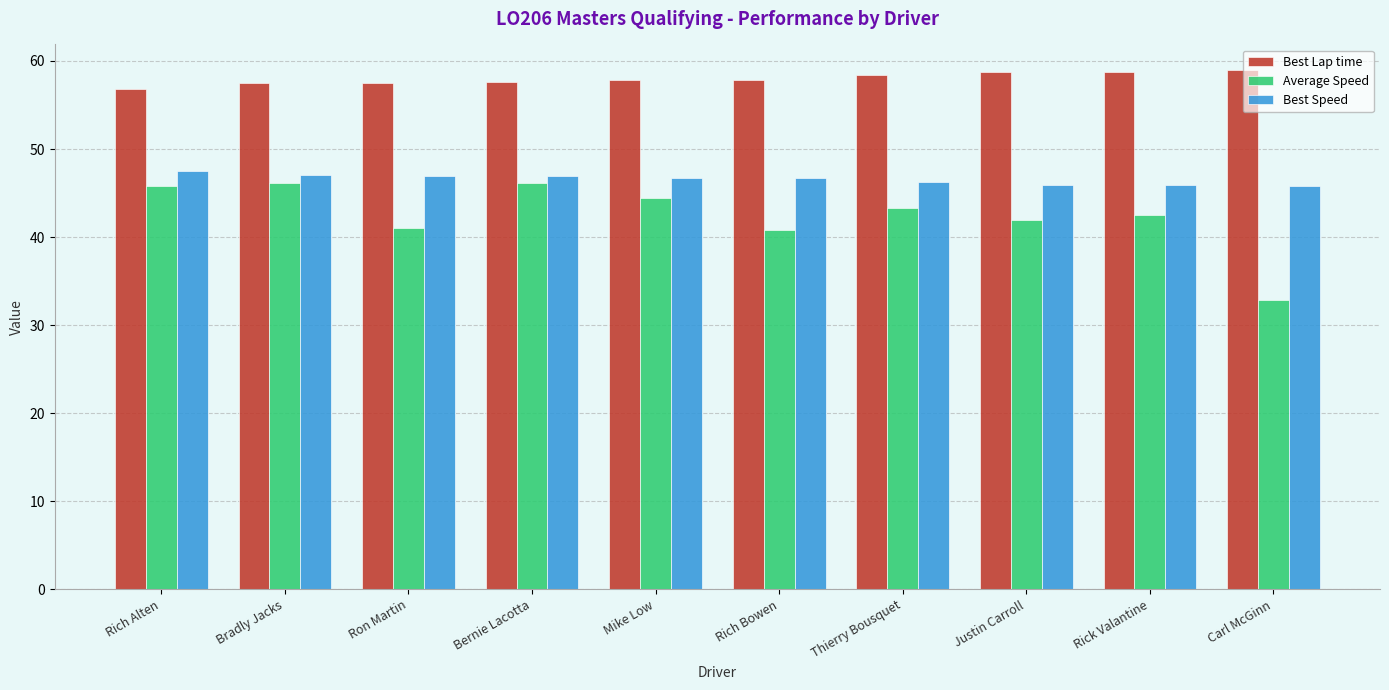

What is the sum of the Average Speed values at Rich Bowen and Bernie Lacotta?

86.9